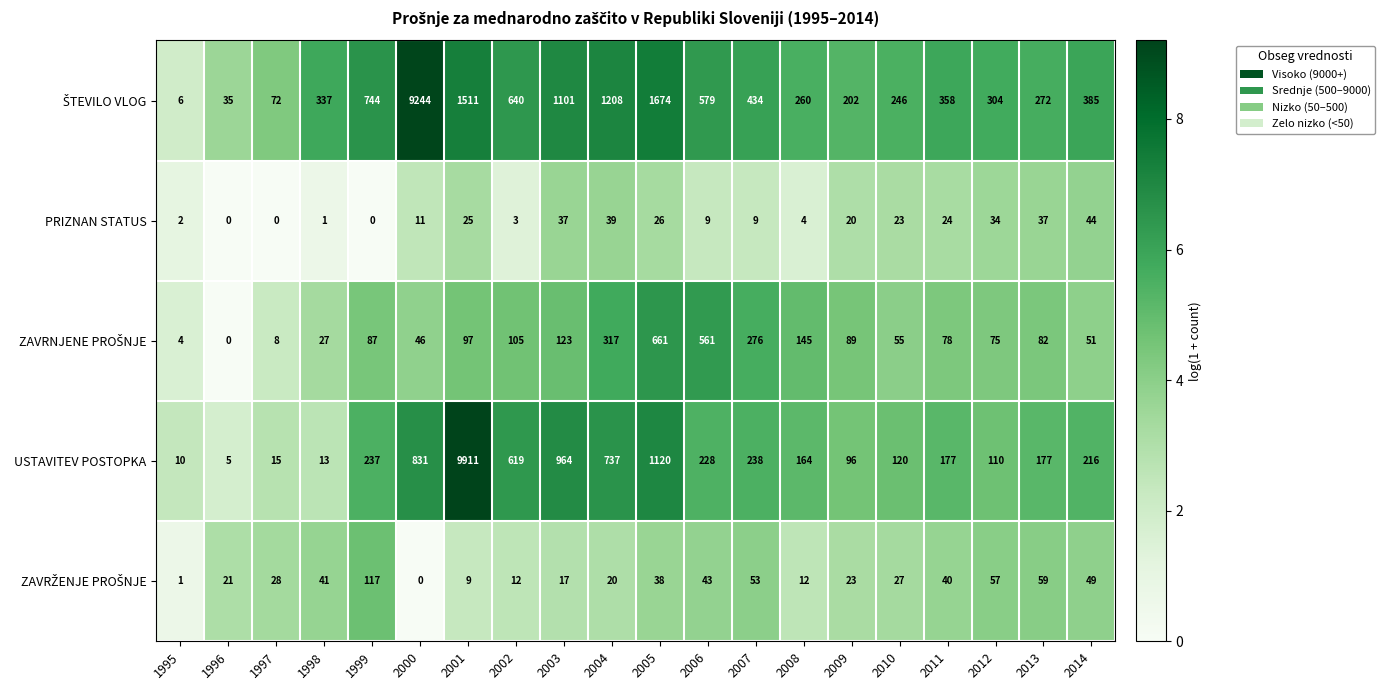

True or false: USTAVITEV POSTOPKA has a value of 13 at 1998.

True